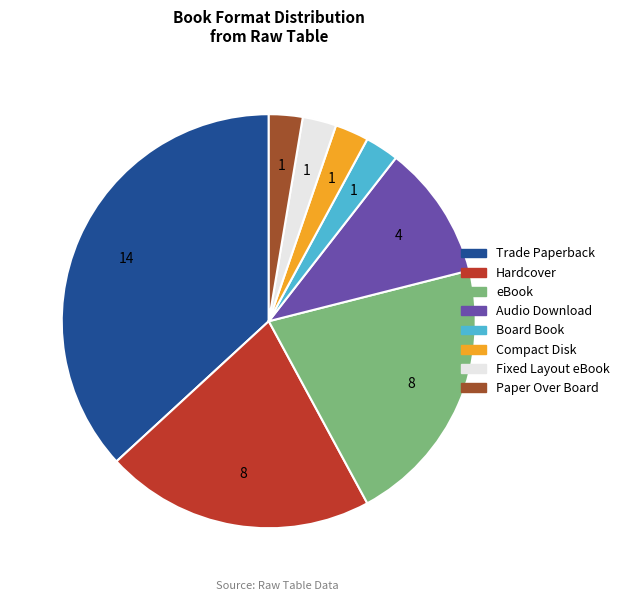

Count the number of slices in the pie.

8